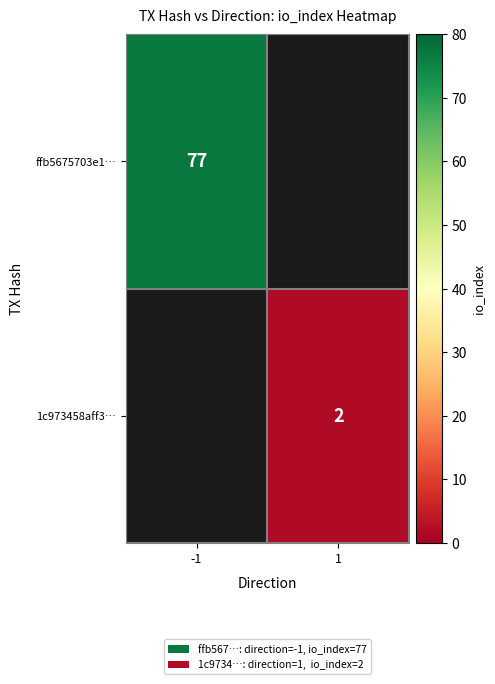

What is the minimum value shown in the chart?

2.0